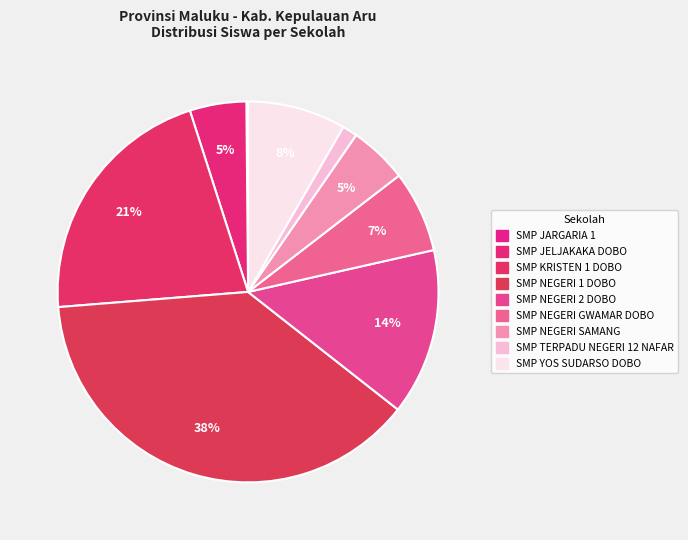

To the nearest percent, what is the average slice percentage?

11%